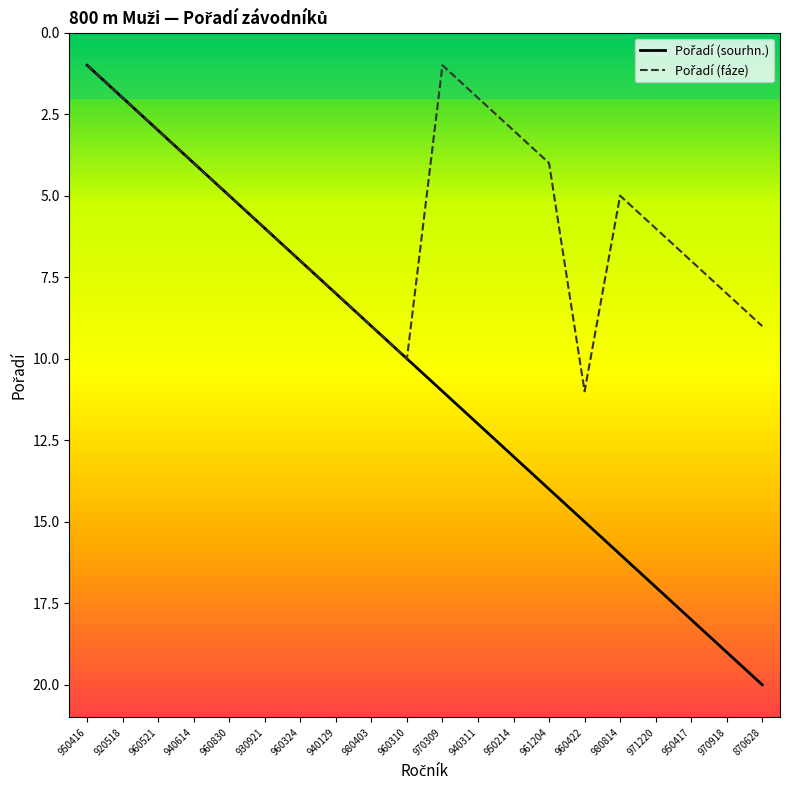

What is the maximum value shown in the chart?

20